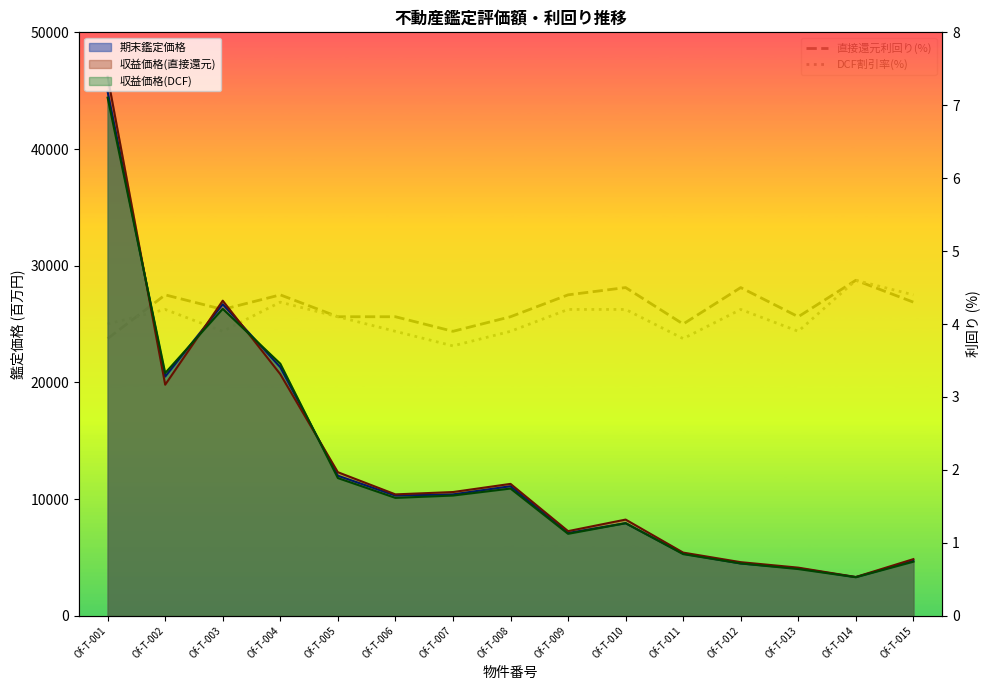

What is the difference between the highest and lowest values at Of-T-010?

0.3